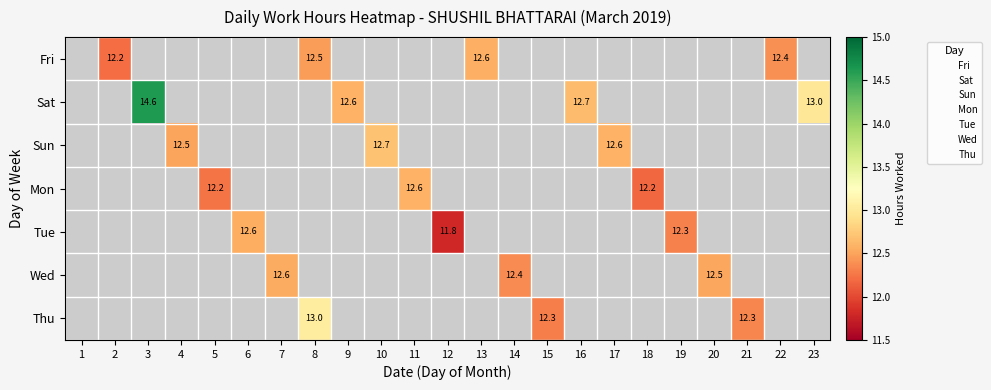

The Tue series shows 0.0 at 8. True or false?

True